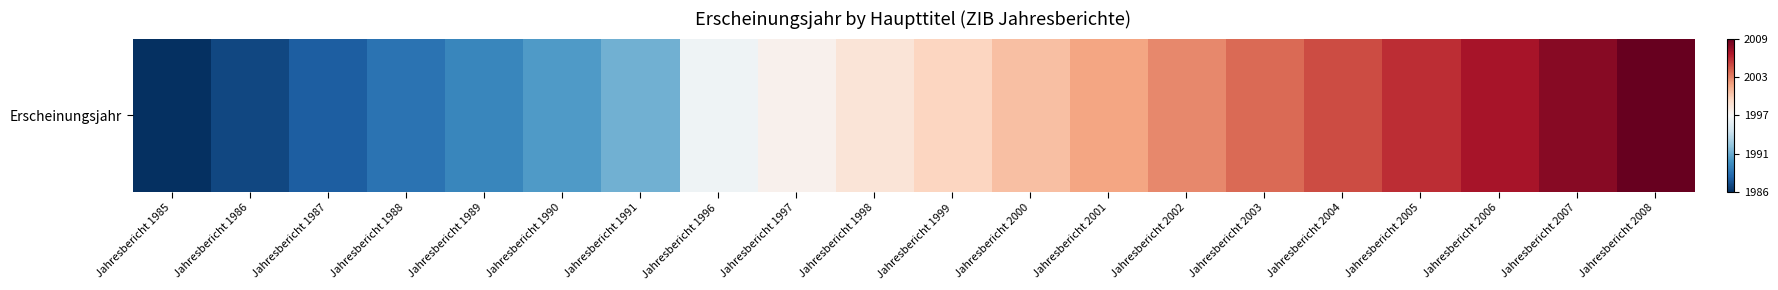

Which label corresponds to the smallest value in the chart?

Jahresbericht 1985